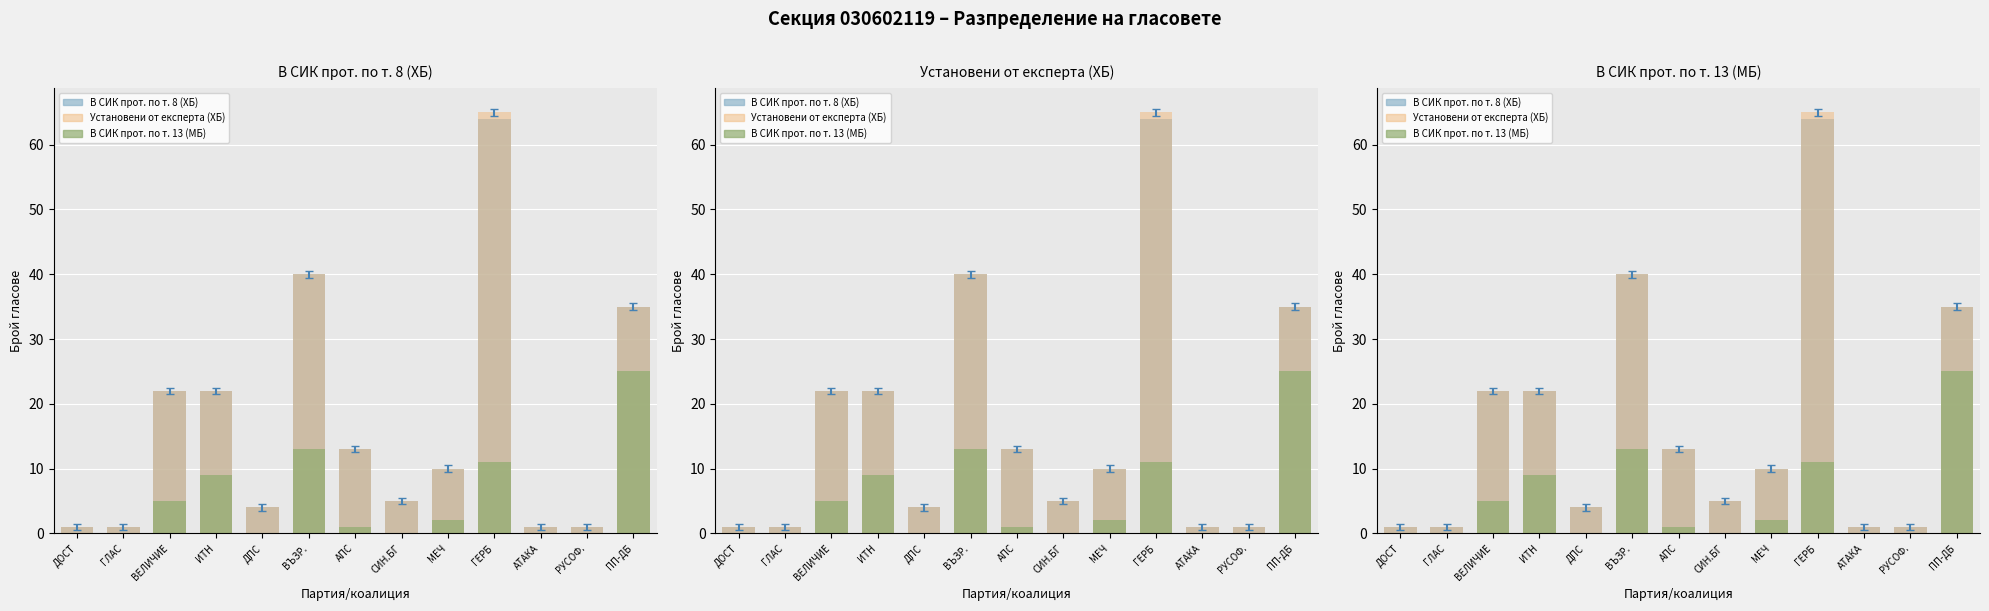

The Установени от експерта (ХБ) series shows 2 at РУСОФ.. True or false?

False